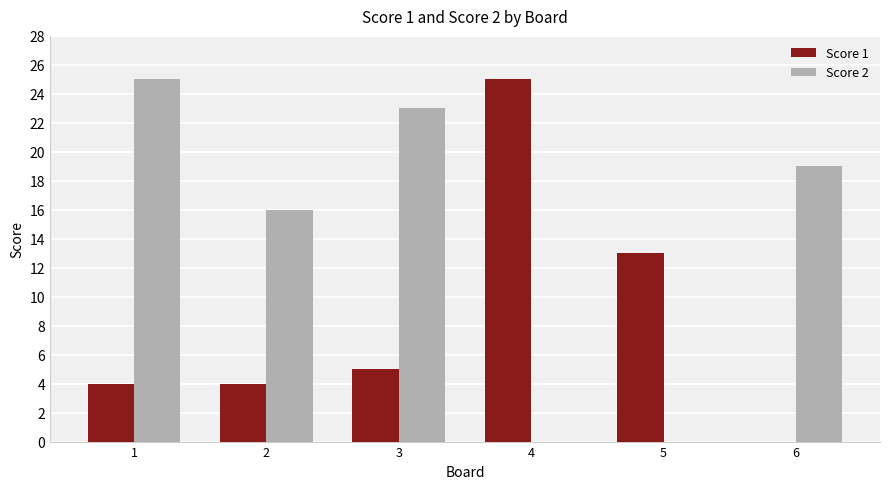

The Score 2 series shows 23 at 3. True or false?

True